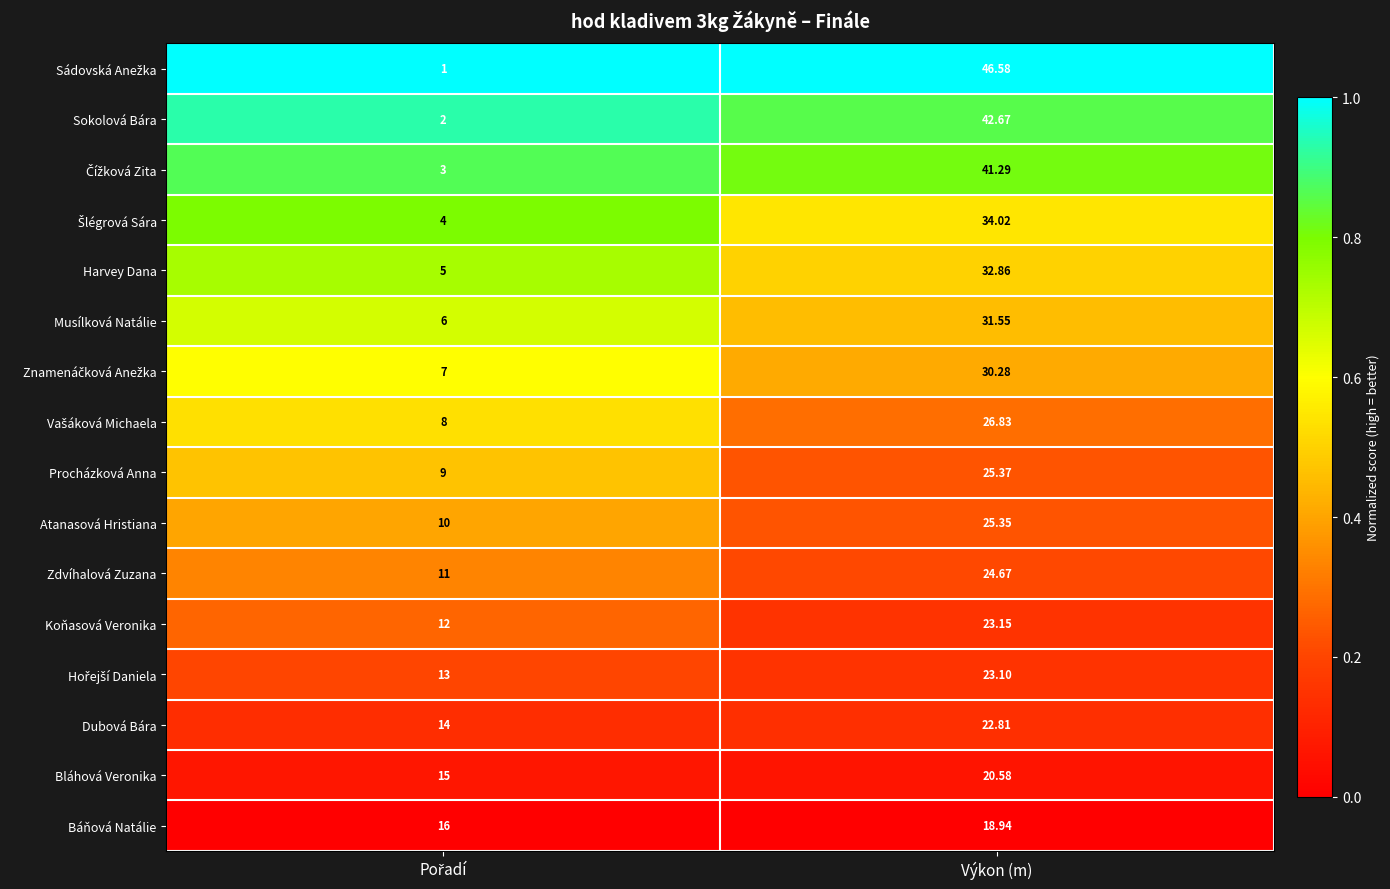

Where does the Atanasová Hristiana series first go above 25?

Výkon (m)